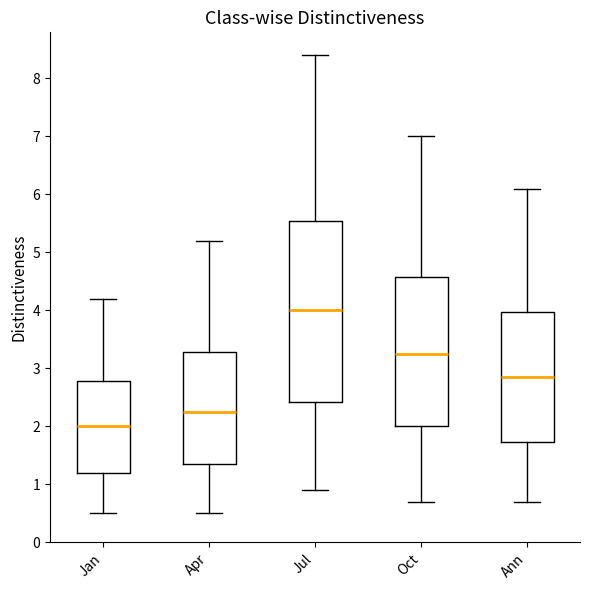

Reading left to right, transcribe this box plot: for each box, give where its median line is, the range the box spans, and where its two whiskers end, as read against the y-axis. The values are not printed on the chart, so give them approximately, as read against the axis.

Jan: median 2.0, box 1.2 to 2.8, whiskers 0.5 to 4.2
Apr: median 2.3, box 1.4 to 3.3, whiskers 0.5 to 5.2
Jul: median 4.0, box 2.4 to 5.6, whiskers 0.9 to 8.4
Oct: median 3.3, box 2.0 to 4.6, whiskers 0.7 to 7.0
Ann: median 2.9, box 1.7 to 4.0, whiskers 0.7 to 6.1